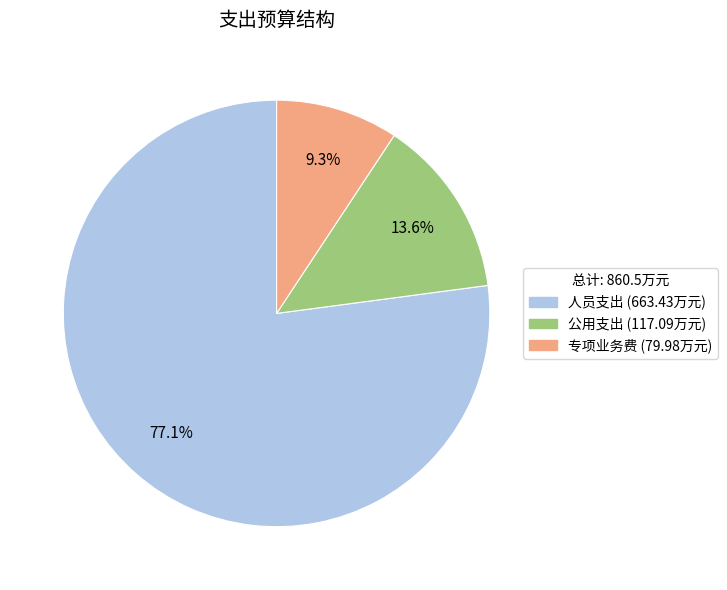

Does any single category account for the majority?

Yes